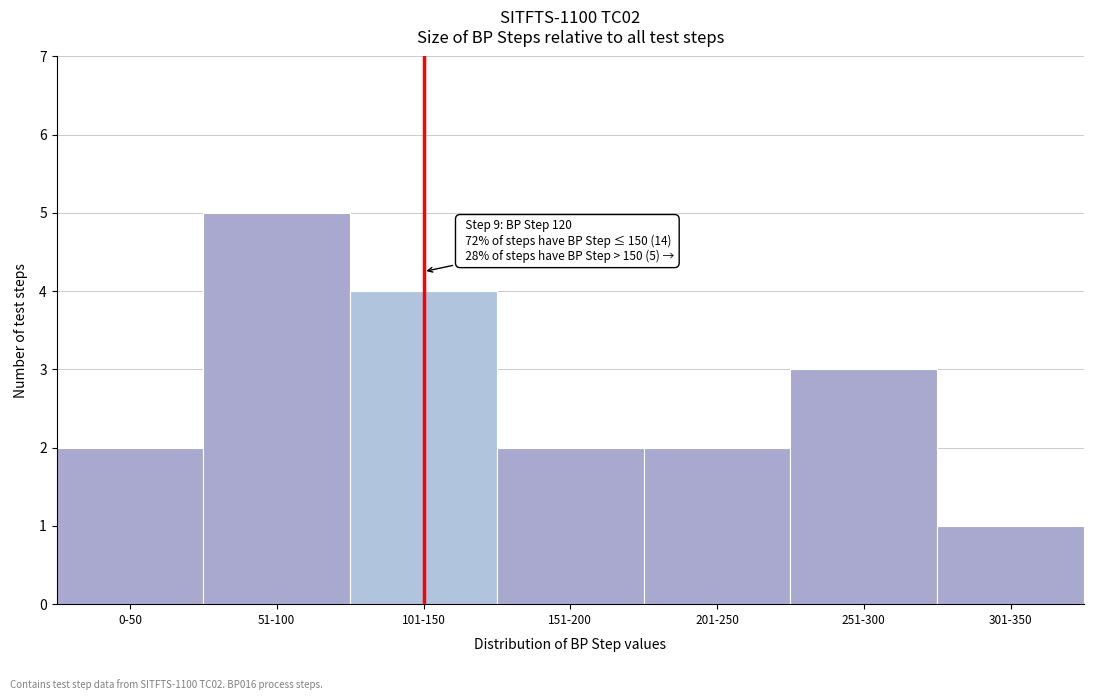

Reading left to right, what are all the values shown in this chart?

2	5	4	2	2	3	1